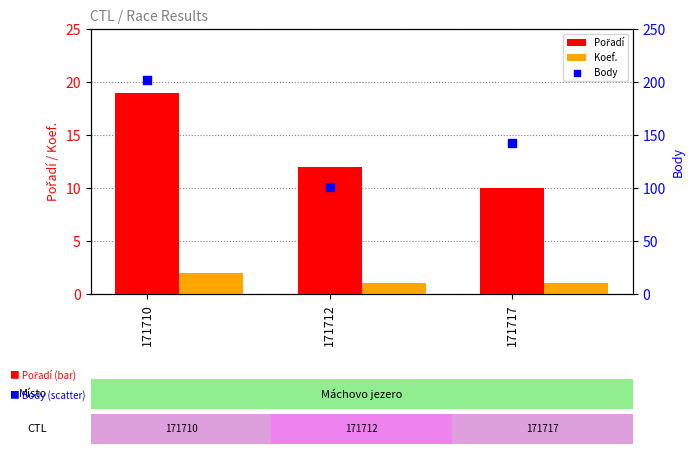

What is the total value across all series at 171712?

114